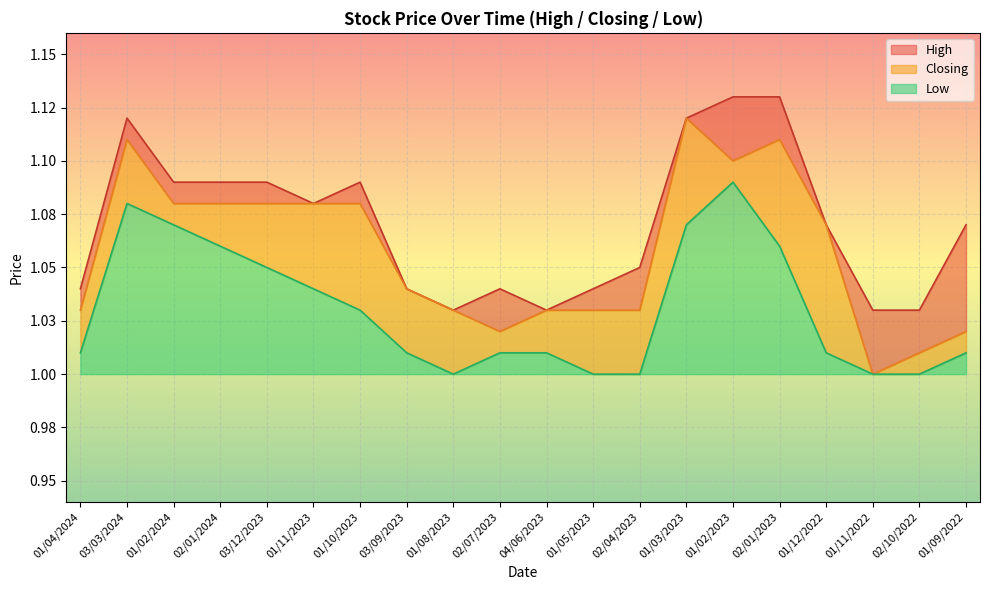

At which label does Closing reach its peak?

01/03/2023